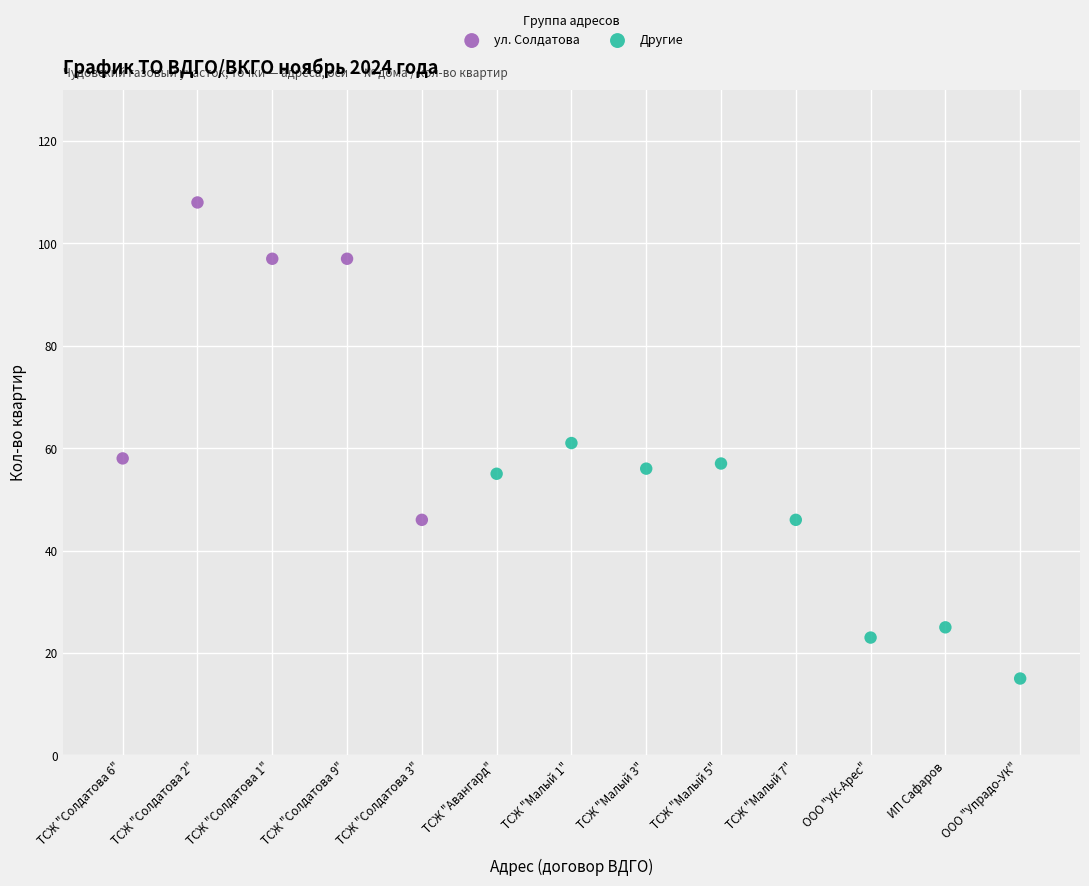

Which series contains the highest Y value?

ул. Солдатова